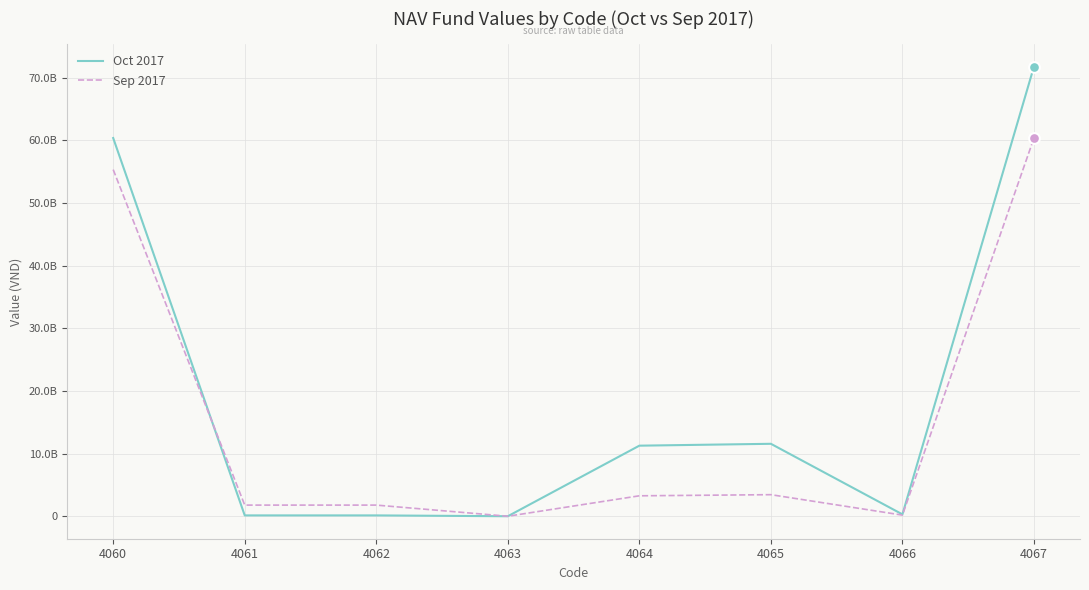

Which series has the largest total across all categories?

Oct 2017